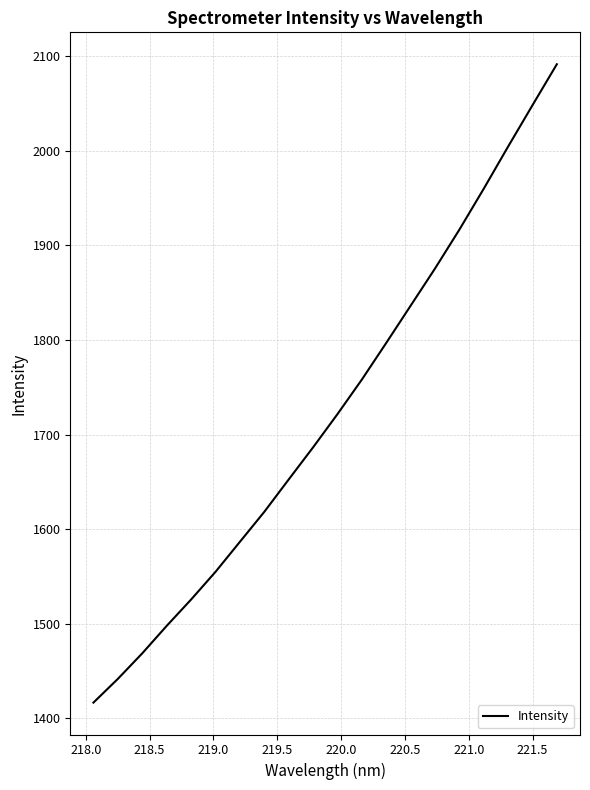

What is the difference between the maximum and minimum values?

674.7